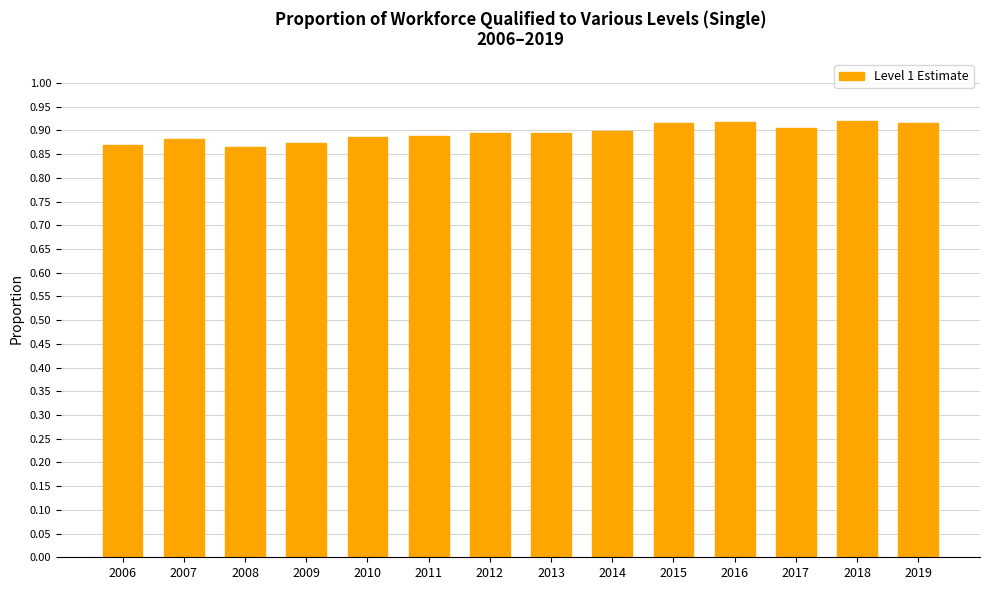

How many data points does each series have?

14